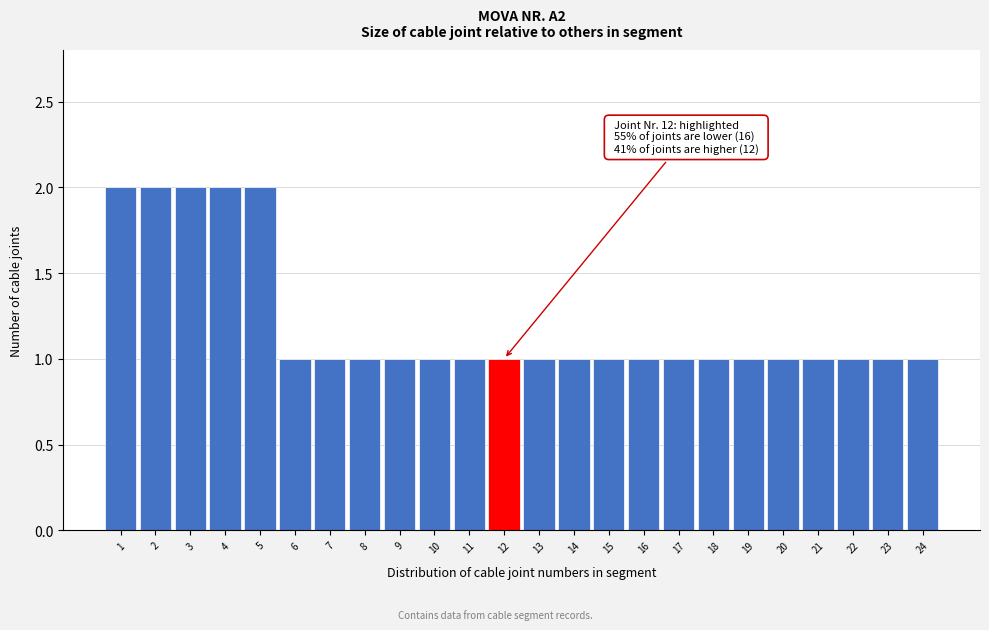

Reading left to right, list all the values displayed in this chart.

1=2	2=2	3=2	4=2	5=2	6=1	7=1	8=1	9=1	10=1	11=1	12=1	13=1	14=1	15=1	16=1	17=1	18=1	19=1	20=1	21=1	22=1	23=1	24=1